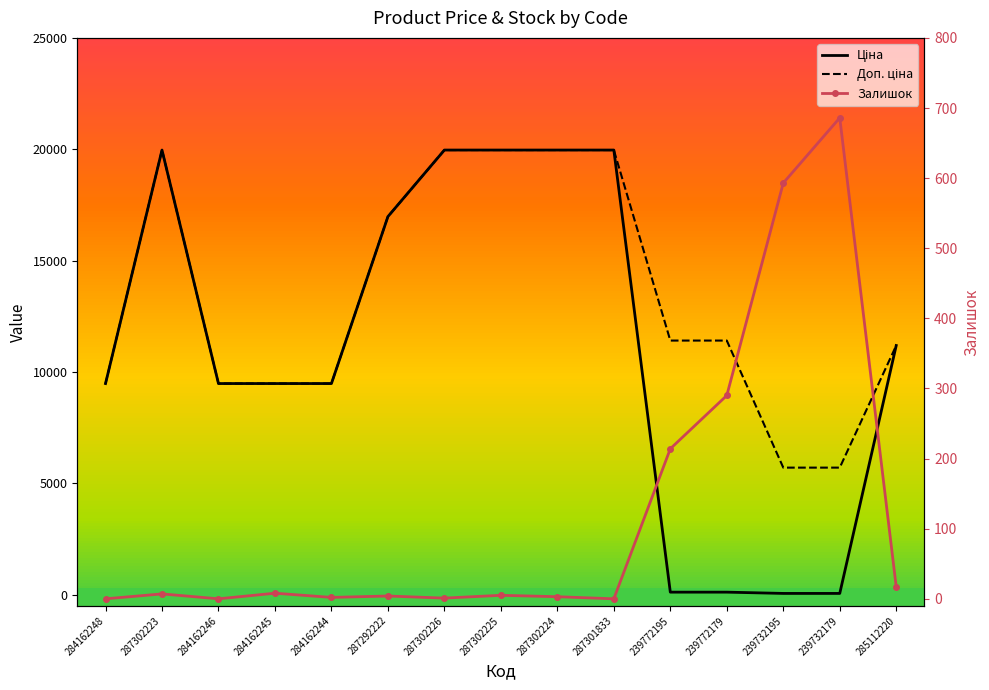

Which series has the widest spread of values?

Ціна